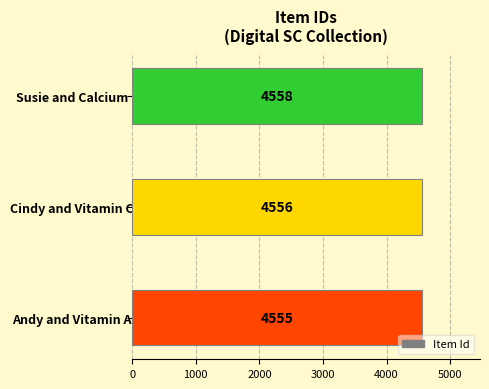

Count the values in the range 4555 to 4558.

3